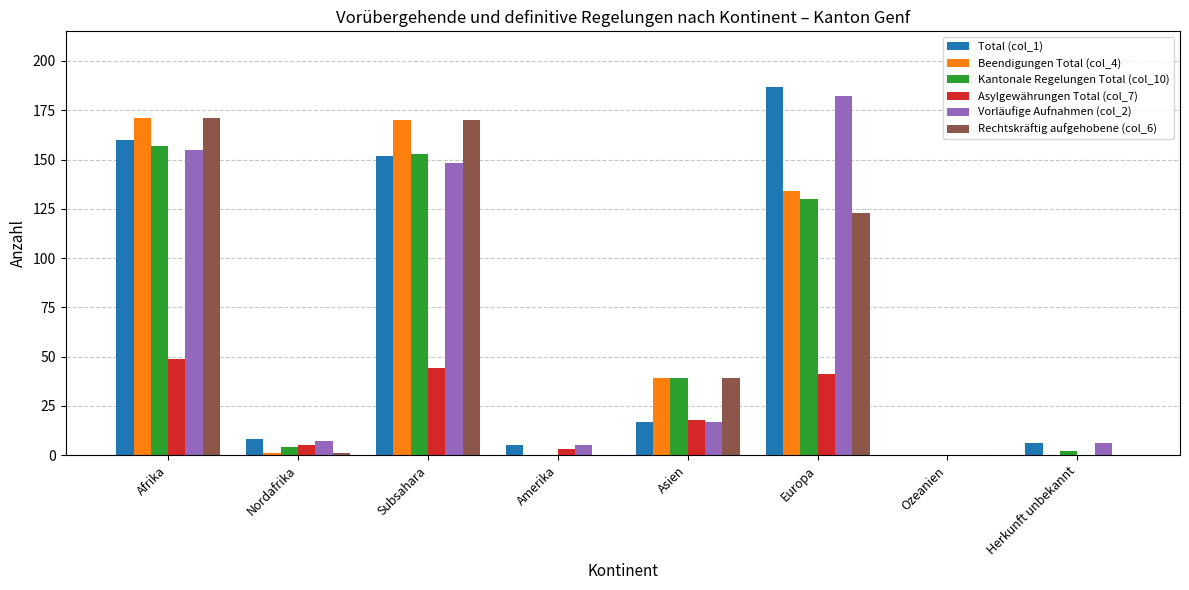

How many categories are shown in the chart?

8